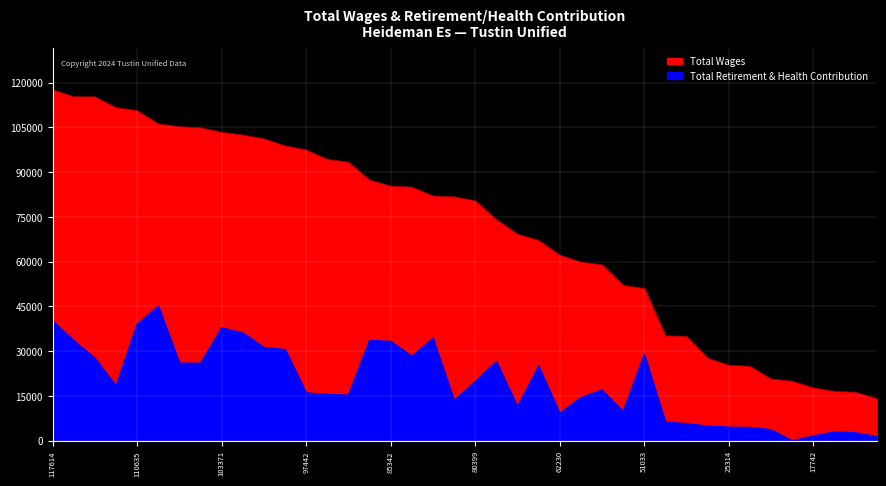

What is the difference between the second highest and minimum values in the Total Wages series?

101139